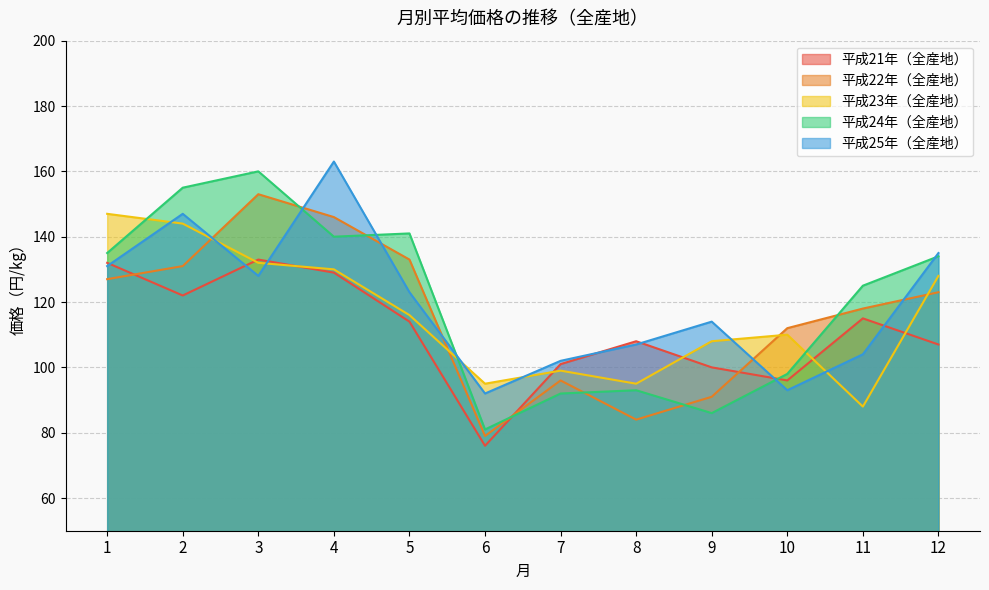

List the series in order of their peak value, highest first.

平成25年（全産地）, 平成24年（全産地）, 平成22年（全産地）, 平成23年（全産地）, 平成21年（全産地）